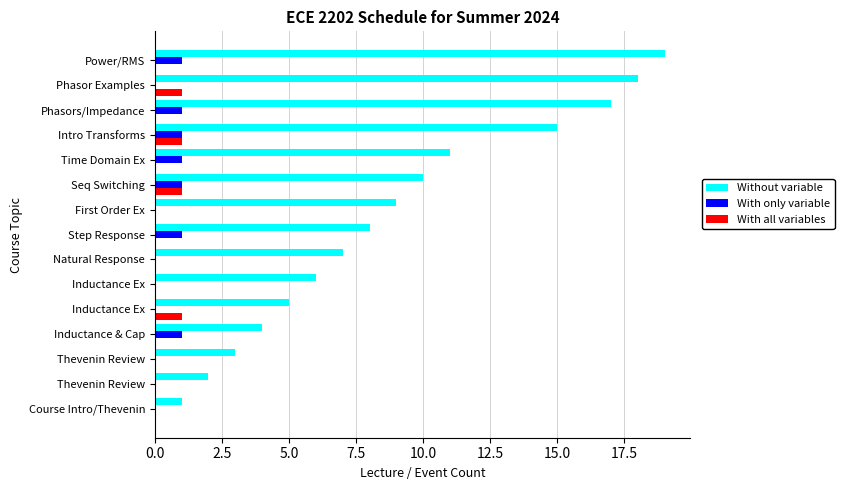

How many categories are shown in the chart?

15